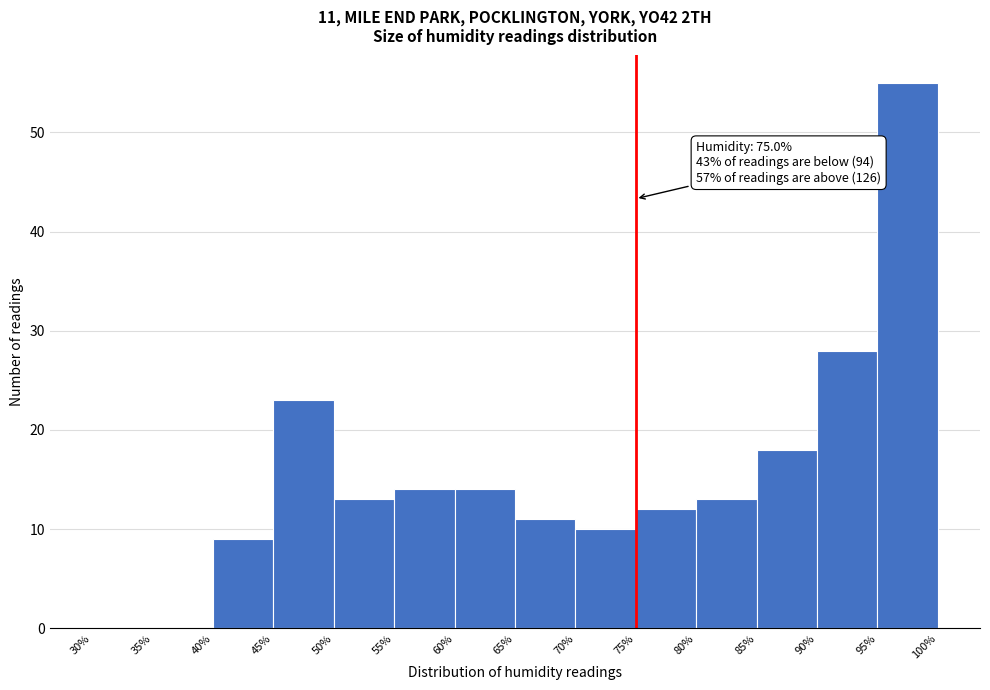

Which range on the x-axis has the tallest bar?

95% to 100%